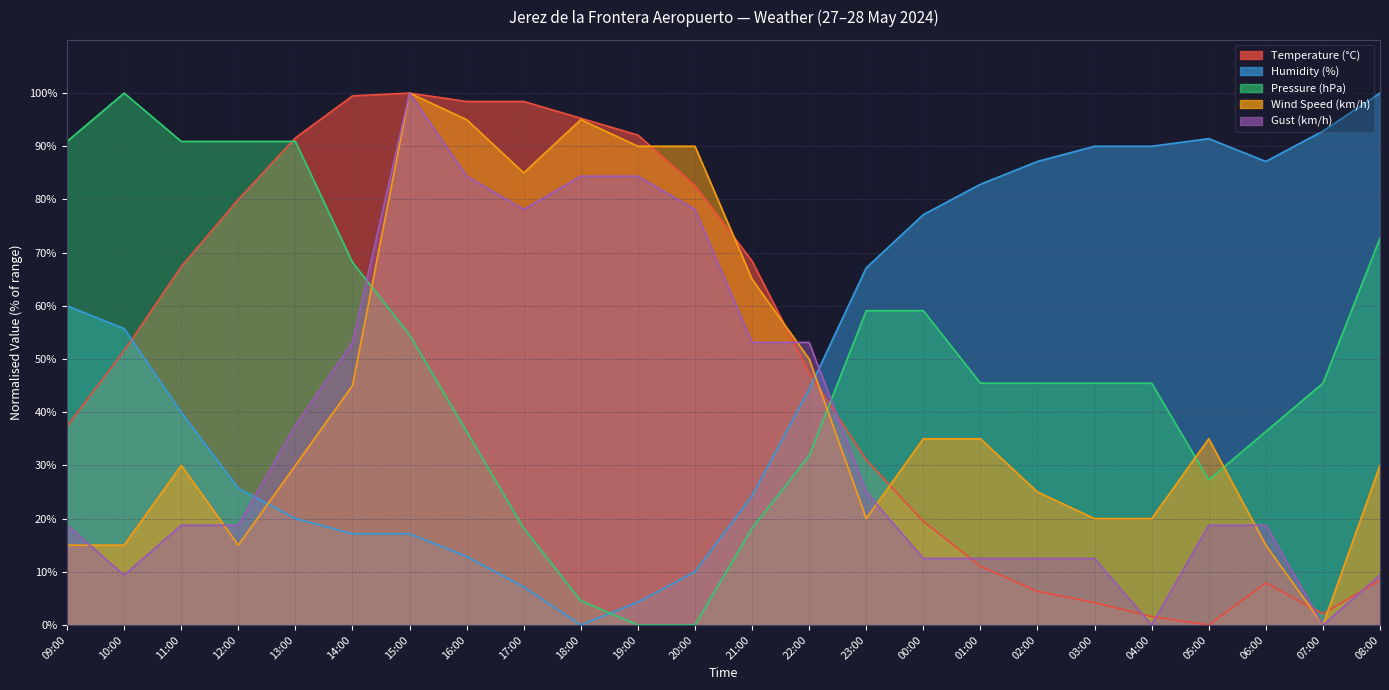

What is the difference between the Temperature (°C) values at 08:00 and 01:00?

2.6